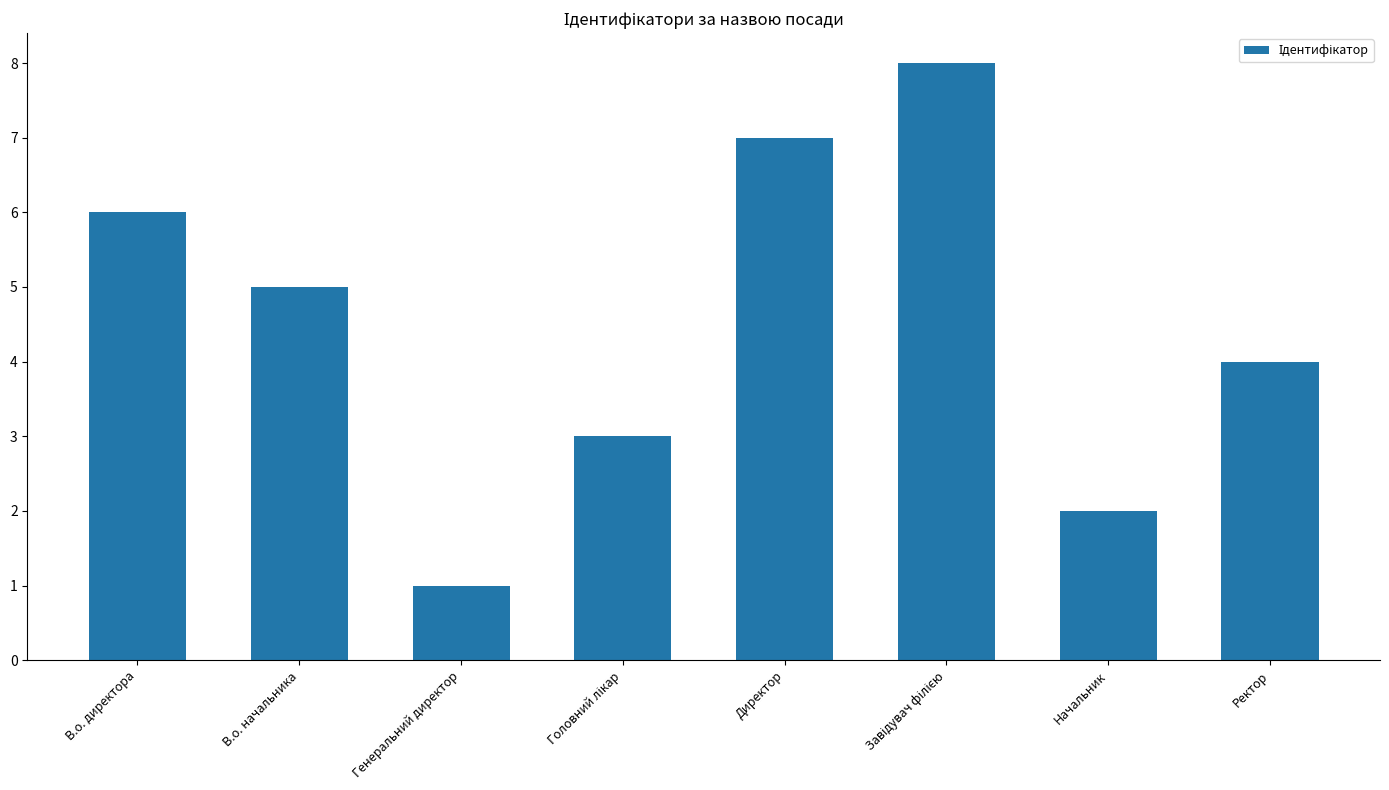

What is the change in value from Генеральний директор to Директор?

+6